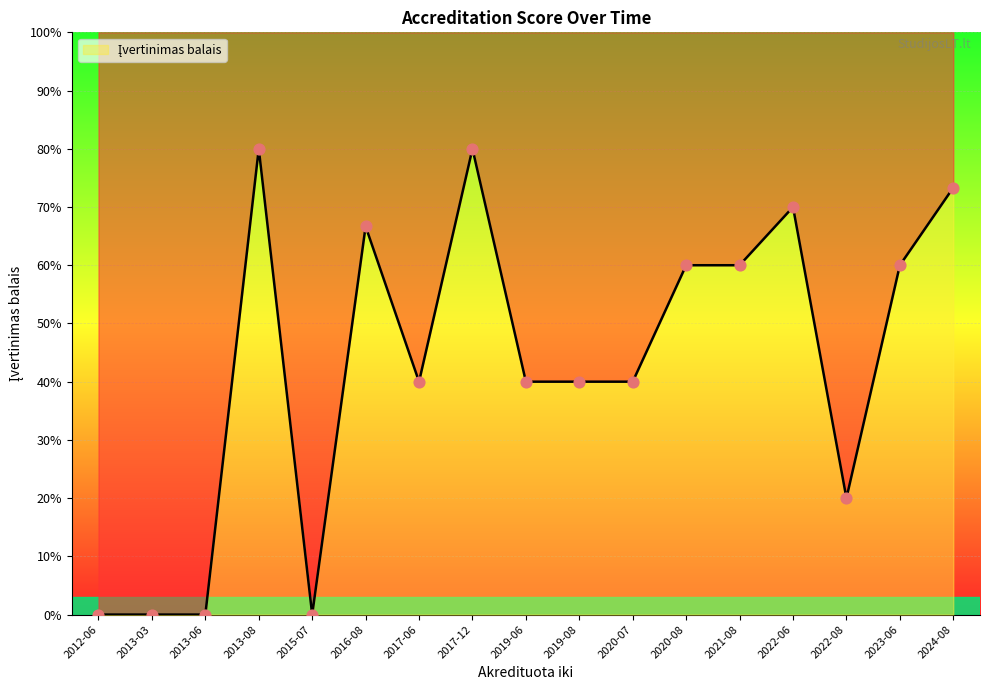

Between 2016-08 and 2016-08, which is larger?

2016-08